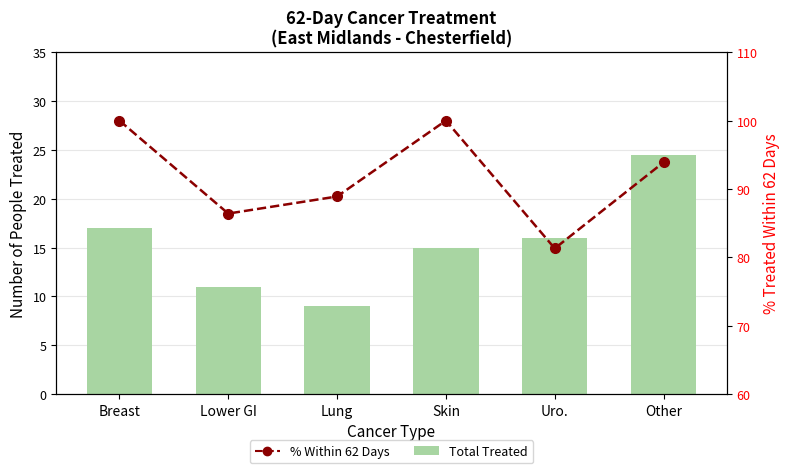

Are the bars horizontal?

No